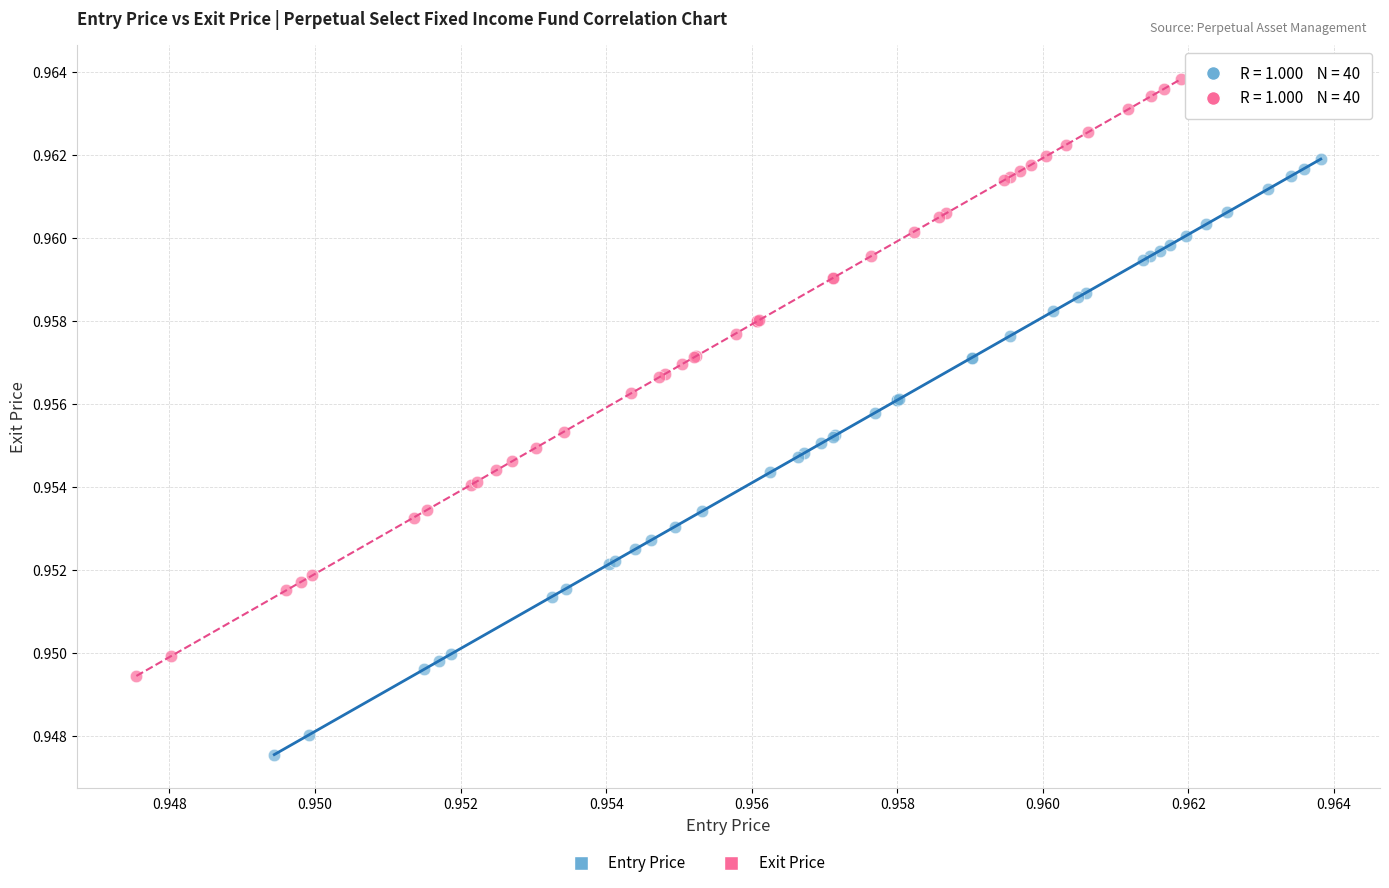

Which series reaches the maximum Y coordinate?

Exit Price